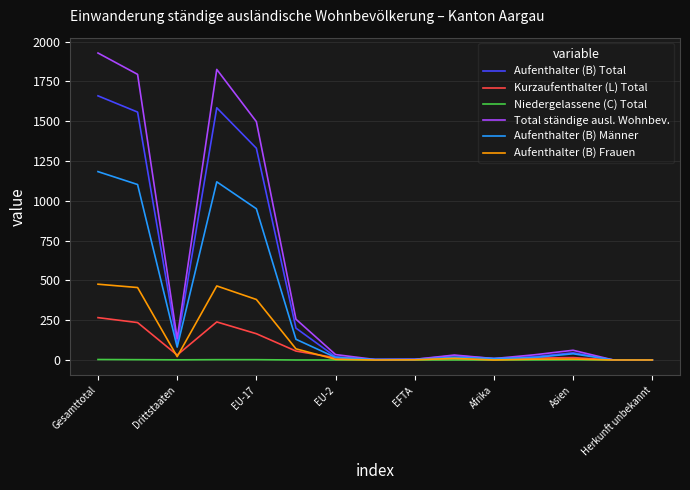

What is the maximum value shown in the chart?

1928